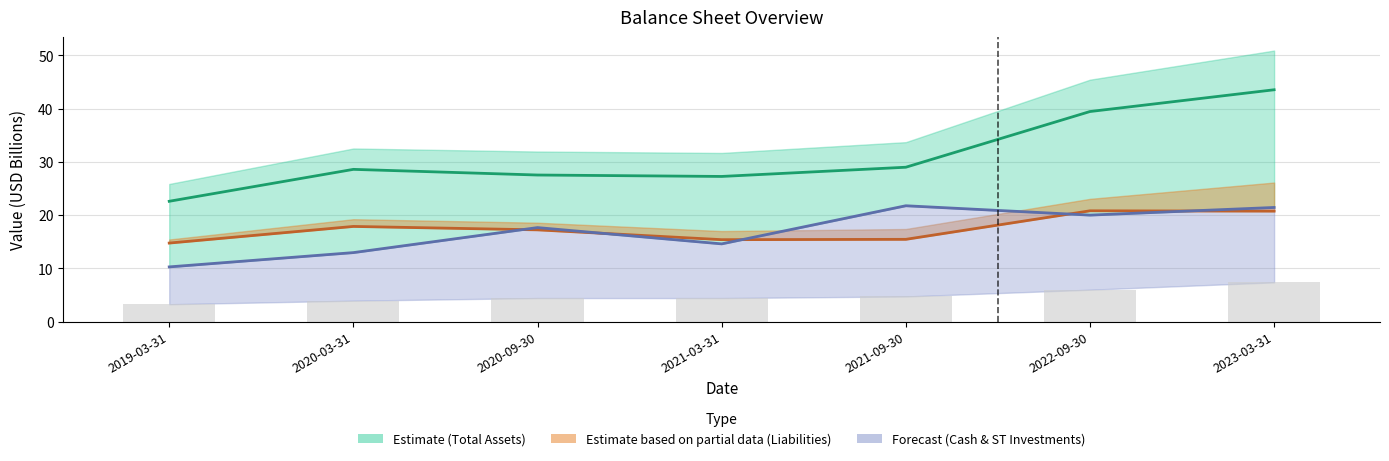

At which category is the sum across all series the highest?

2023-03-31